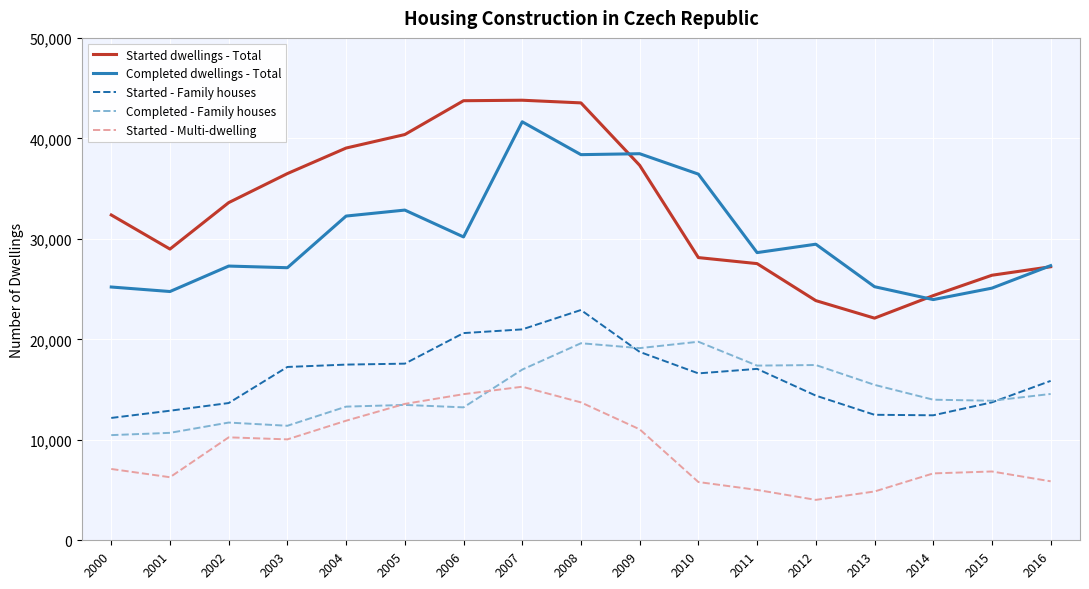

True or false: Started dwellings - Total and Completed - Family houses cross at least once.

False